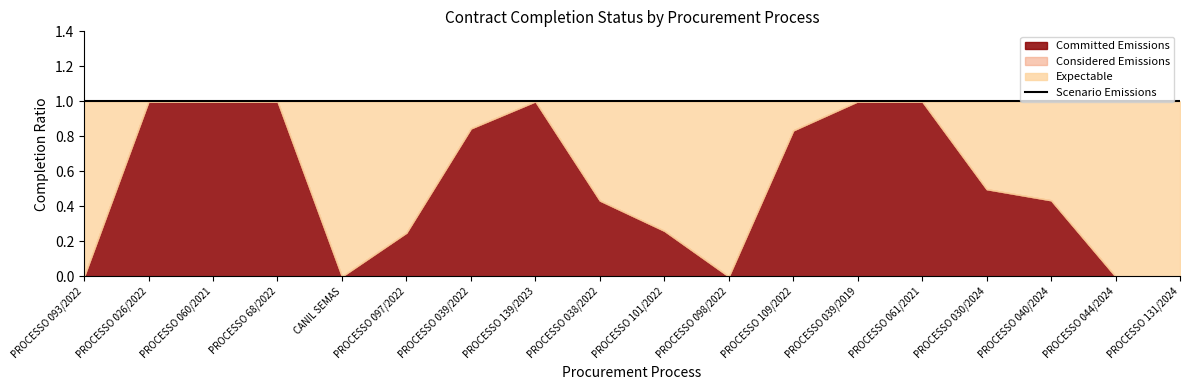

What is the maximum value for Committed Emissions?

1.0